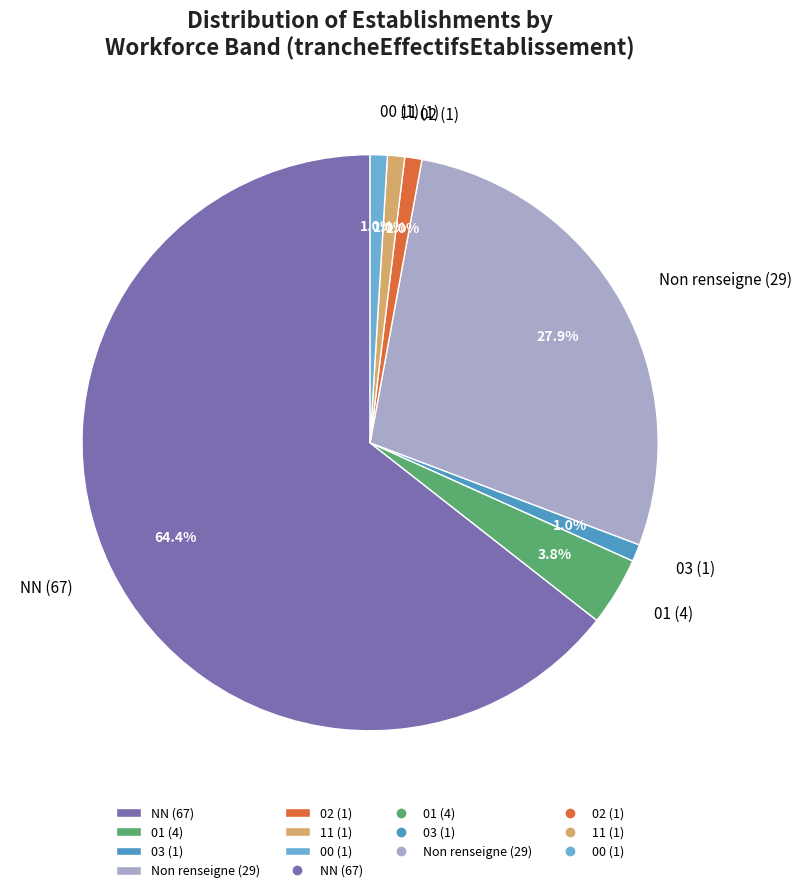

Which slice is the largest?

NN (67)